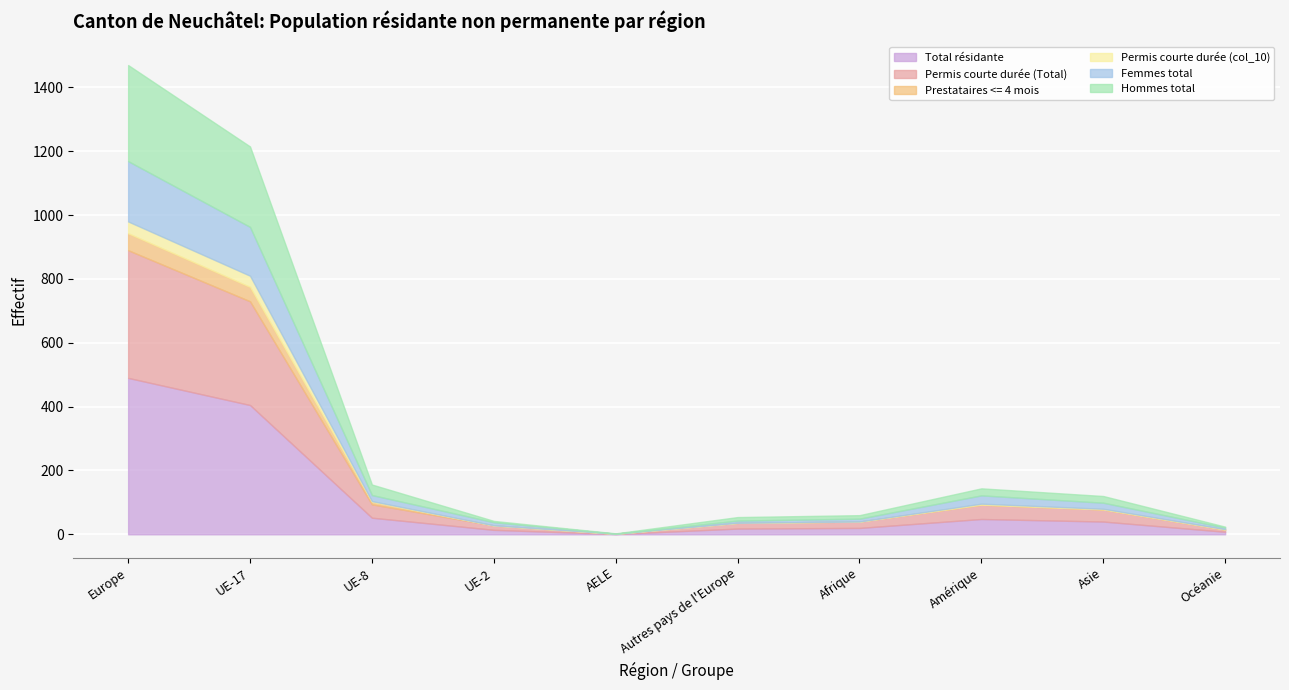

What is the average value of the Permis courte durée (col_10) series?

8